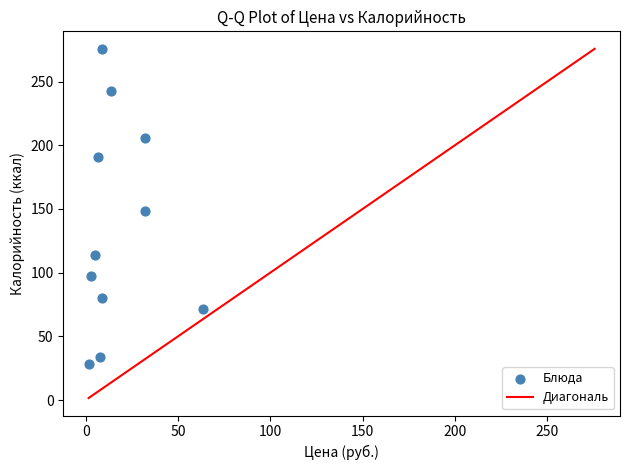

What is the average X value?

16.7